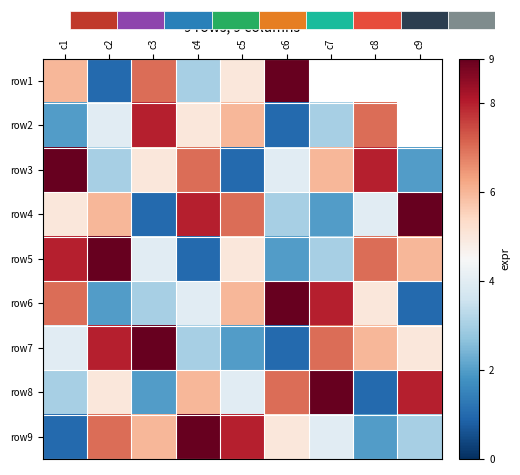

Is the value of row8 at c9 greater than the value of row3 at c6?

Yes